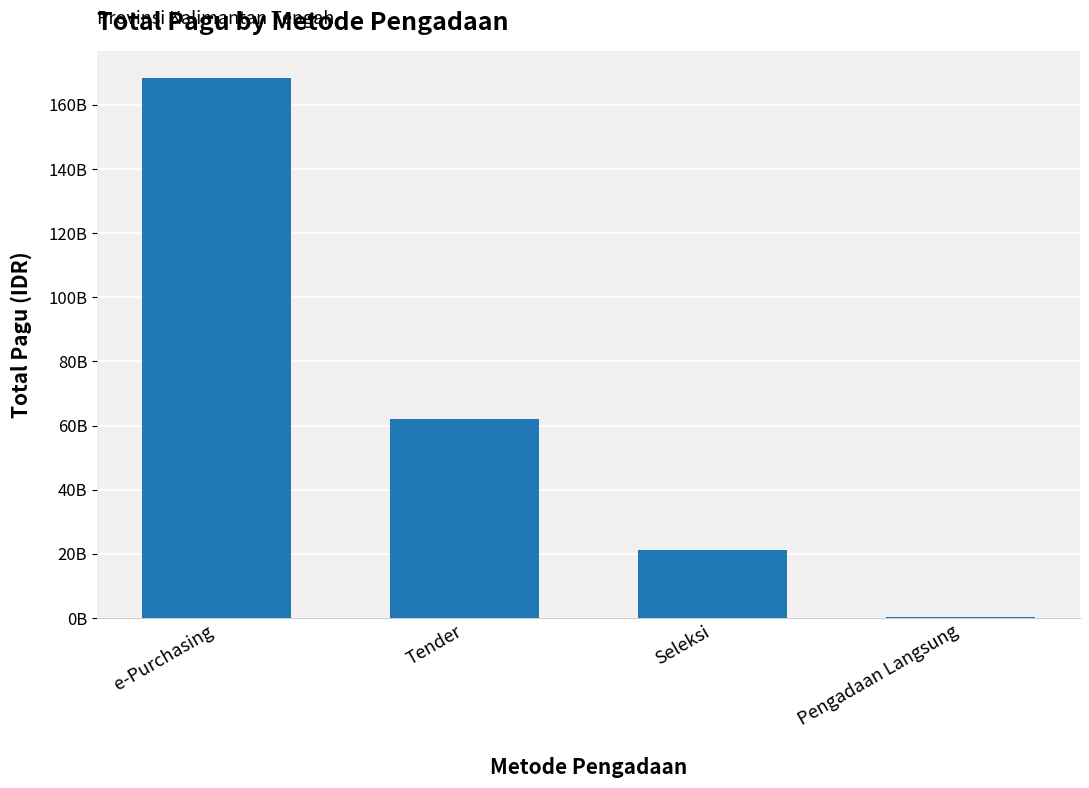

List the labels in order of value, largest first.

e-Purchasing, Tender, Seleksi, Pengadaan Langsung